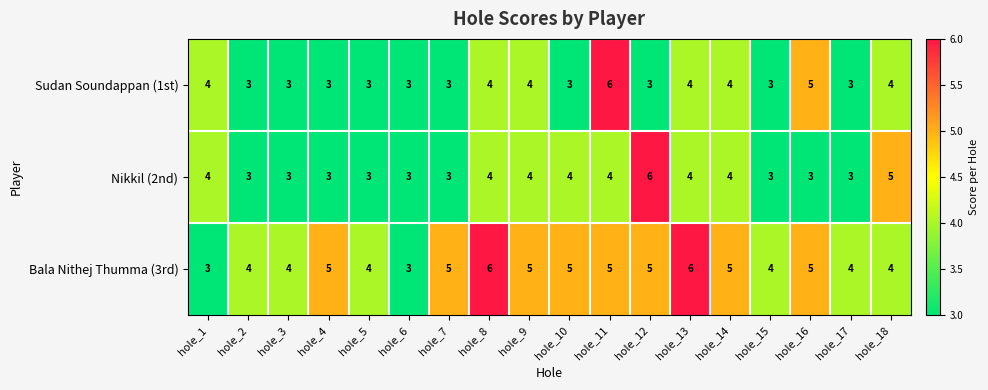

Which series changed the most between hole_3 and hole_6?

Bala Nithej Thumma (3rd)